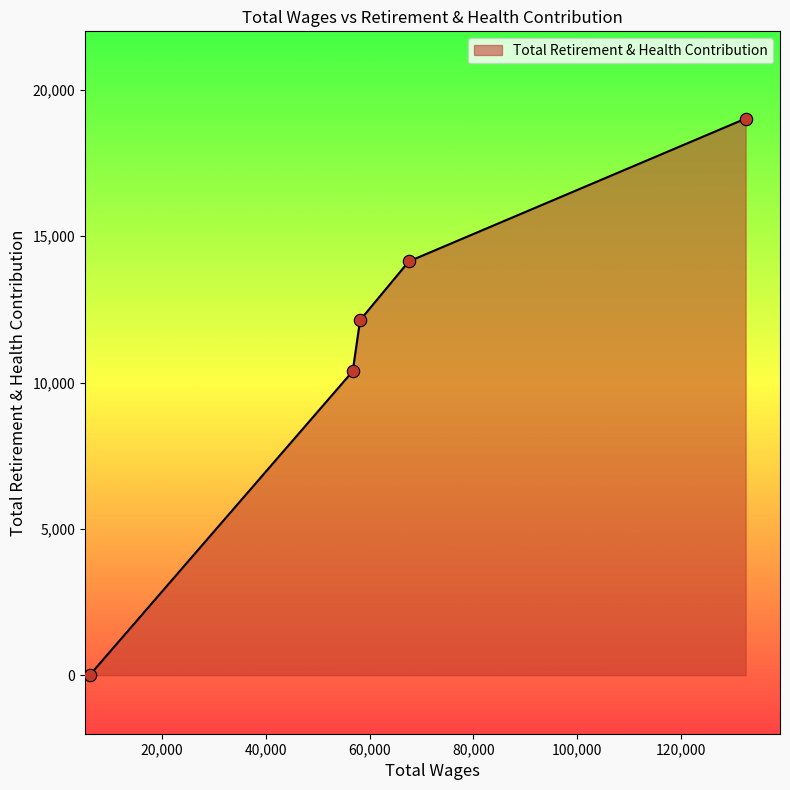

What is the sum of all values?

55676